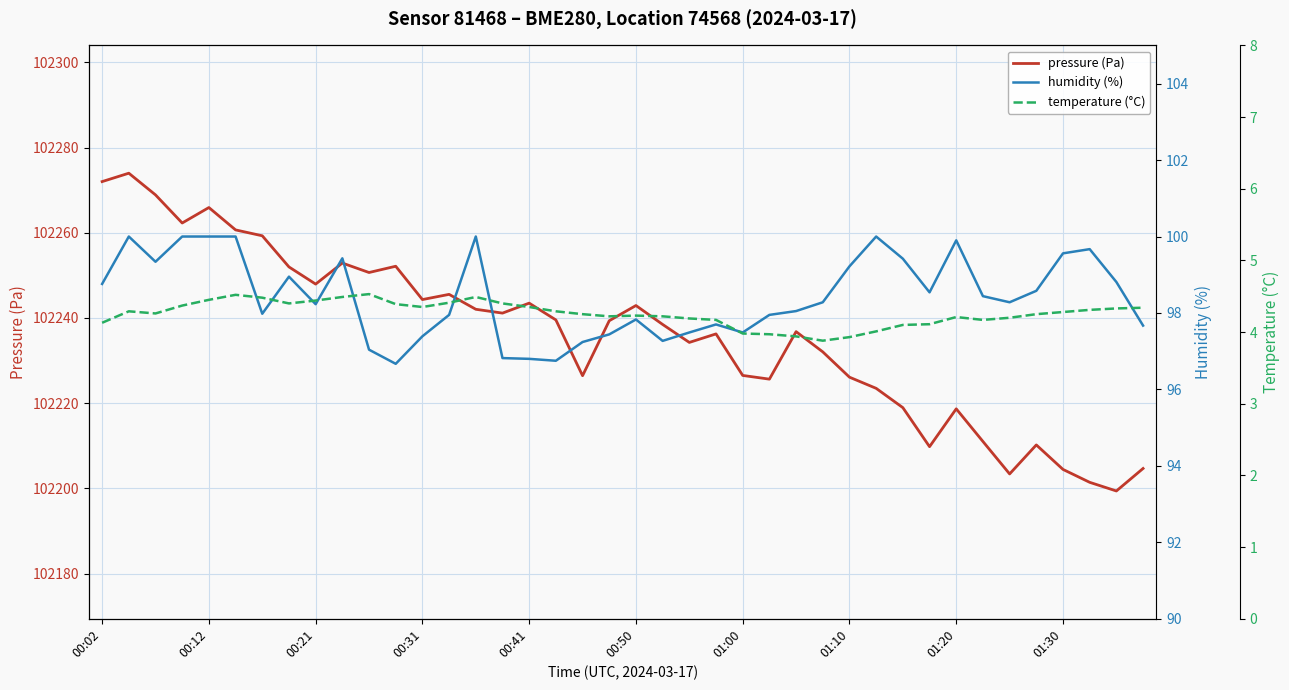

How many series are shown in this chart?

3